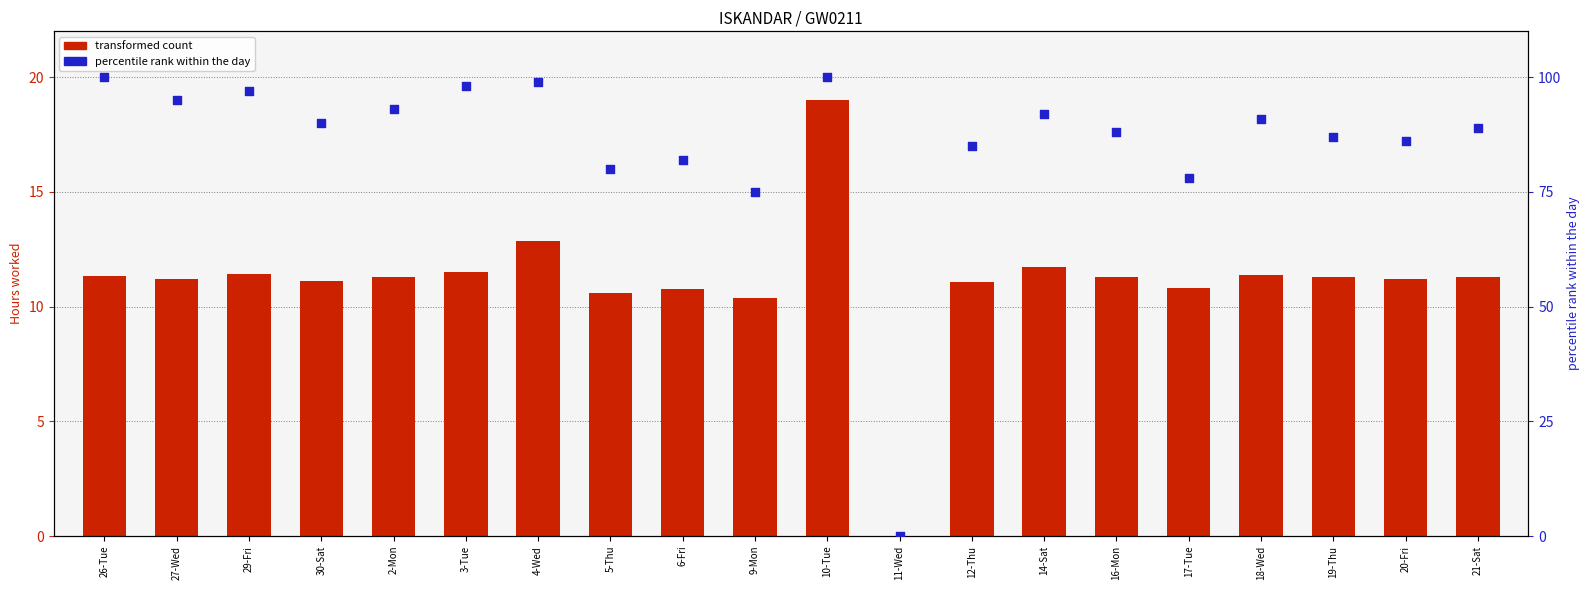

Which series contains the highest Y value?

percentile rank within the day